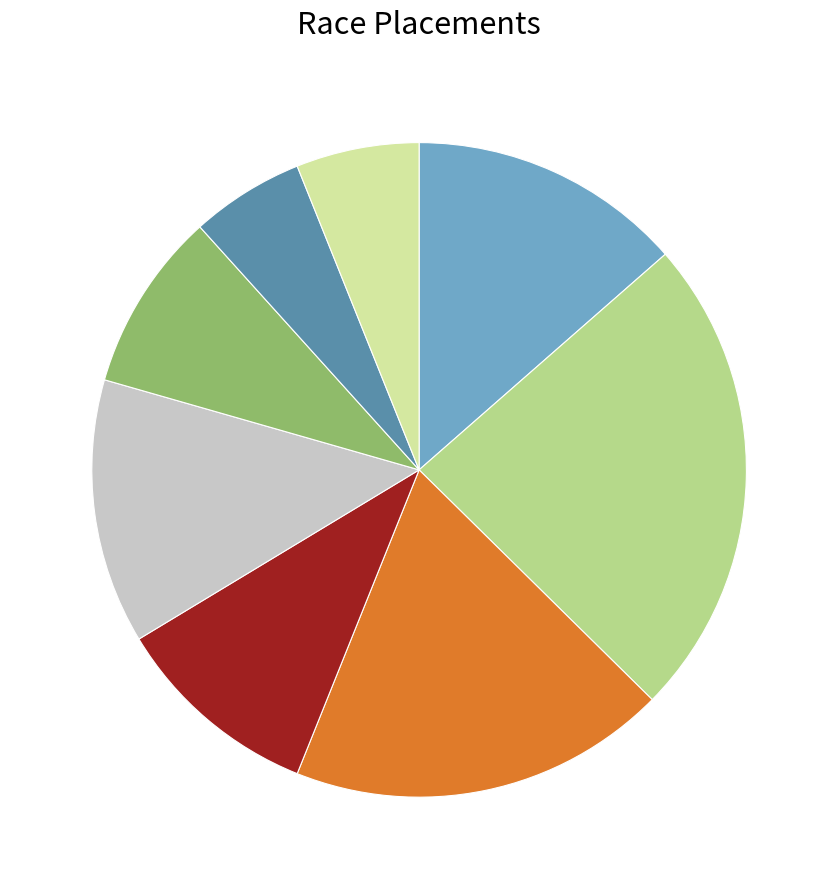

How many segments does this pie chart have?

8